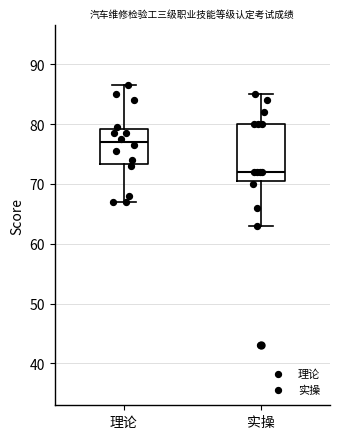

Where is the lower edge of the box for 实操 on the y-axis? The values are not printed on the chart, so give them approximately, as read against the axis.

71